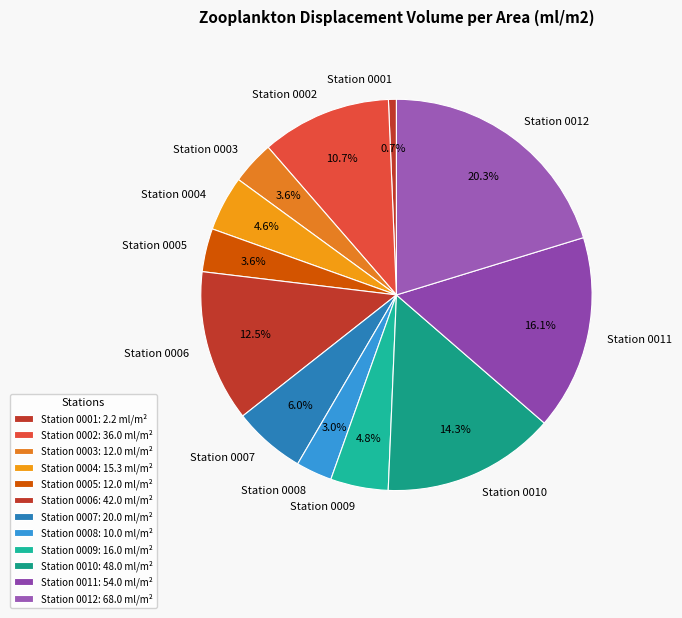

Does Station 0001 account for over 50% of the chart?

No